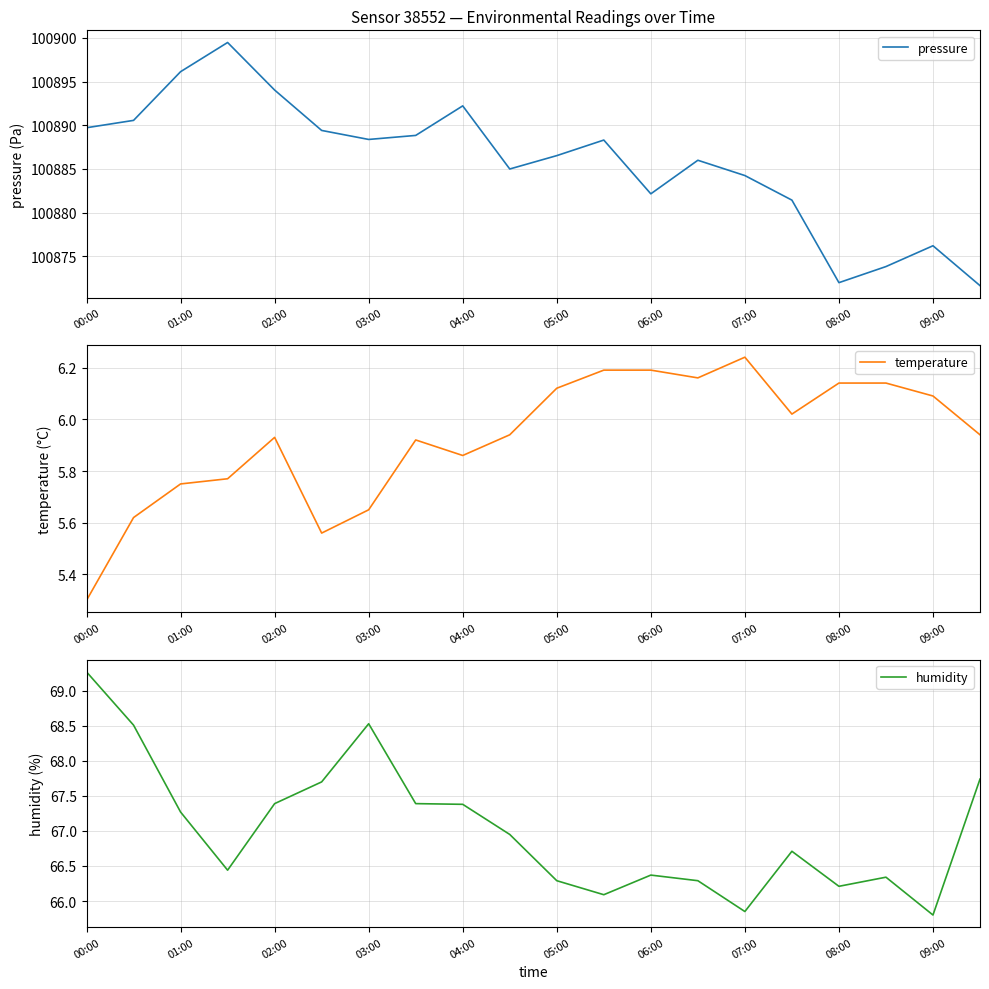

Reading left to right, extract all data points from this chart.

pressure: 100889.7	100890.6	100896.1	100899.5	100894.0	100889.4	100888.4	100888.8	100892.2	100885.0	100886.5	100888.3	100882.2	100886.0	100884.2	100881.4	100872.0	100873.8	100876.2	100871.7
temperature: 5.3	5.6	5.8	5.8	5.9	5.6	5.7	5.9	5.9	5.9	6.1	6.2	6.2	6.2	6.2	6.0	6.1	6.1	6.1	5.9
humidity: 69.3	68.5	67.3	66.4	67.4	67.7	68.5	67.4	67.4	67.0	66.3	66.1	66.4	66.3	65.8	66.7	66.2	66.3	65.8	67.7